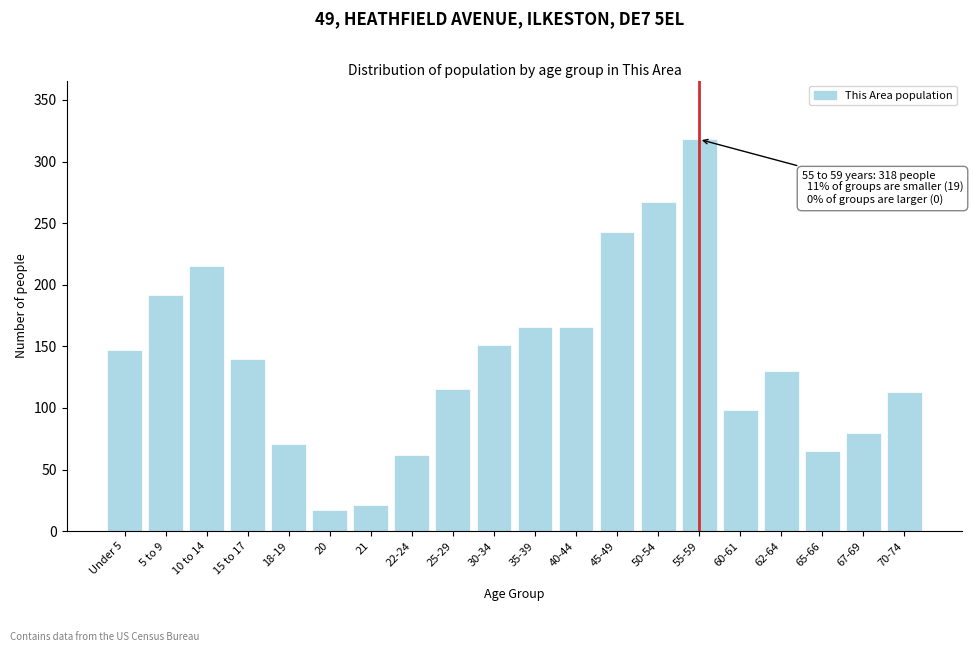

Reading left to right, extract all data points from this chart.

147	192	215	140	71	17	21	62	115	151	166	166	243	267	318	98	130	65	80	113